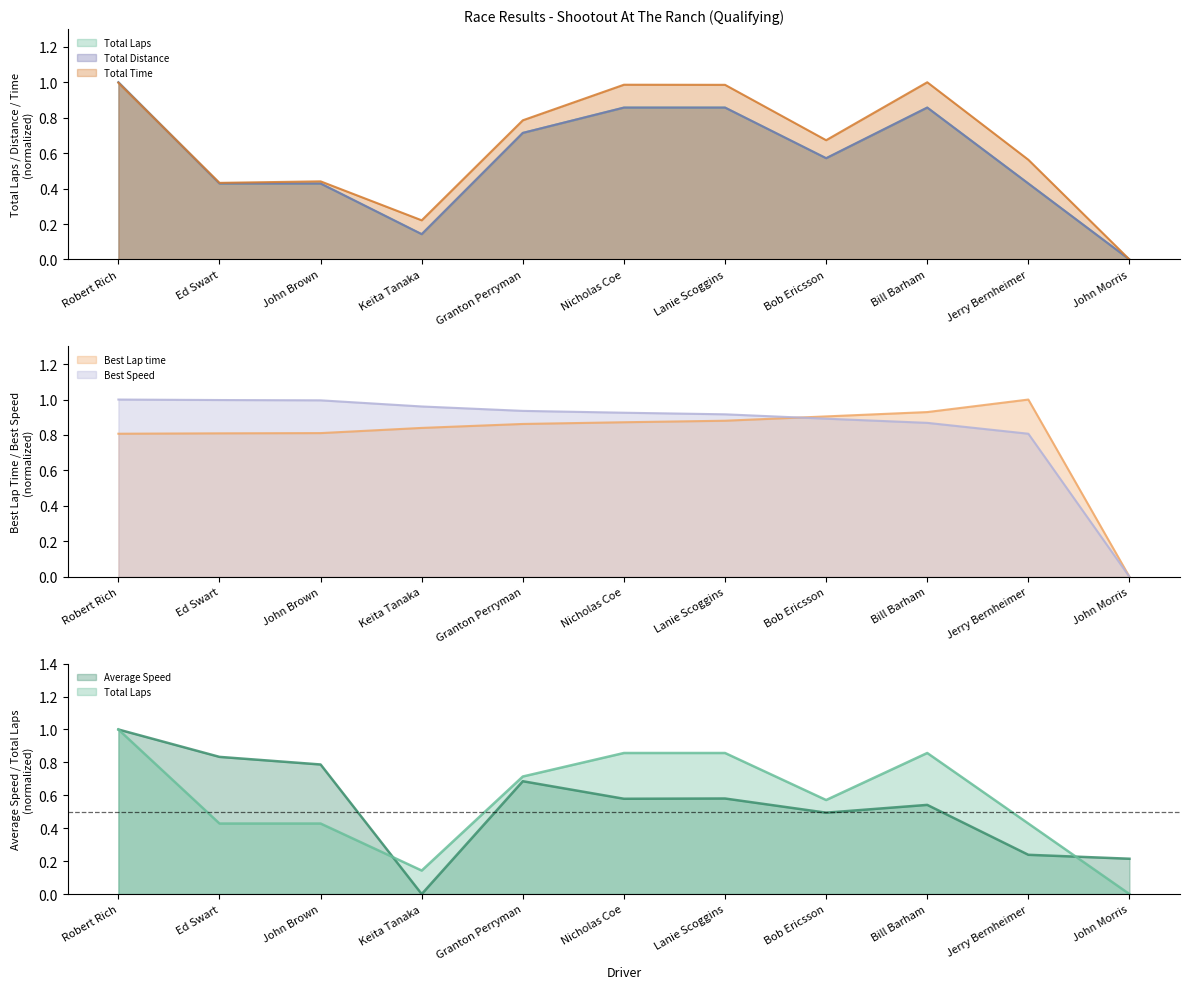

What is the maximum value for Total Laps?

1.0